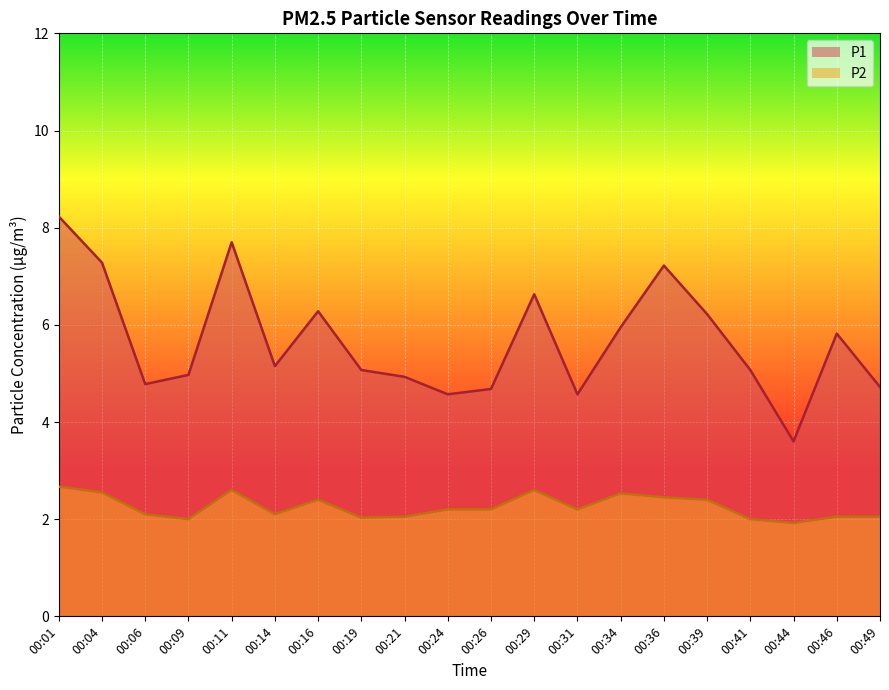

Where does the P2 series first go above 2?

00:01